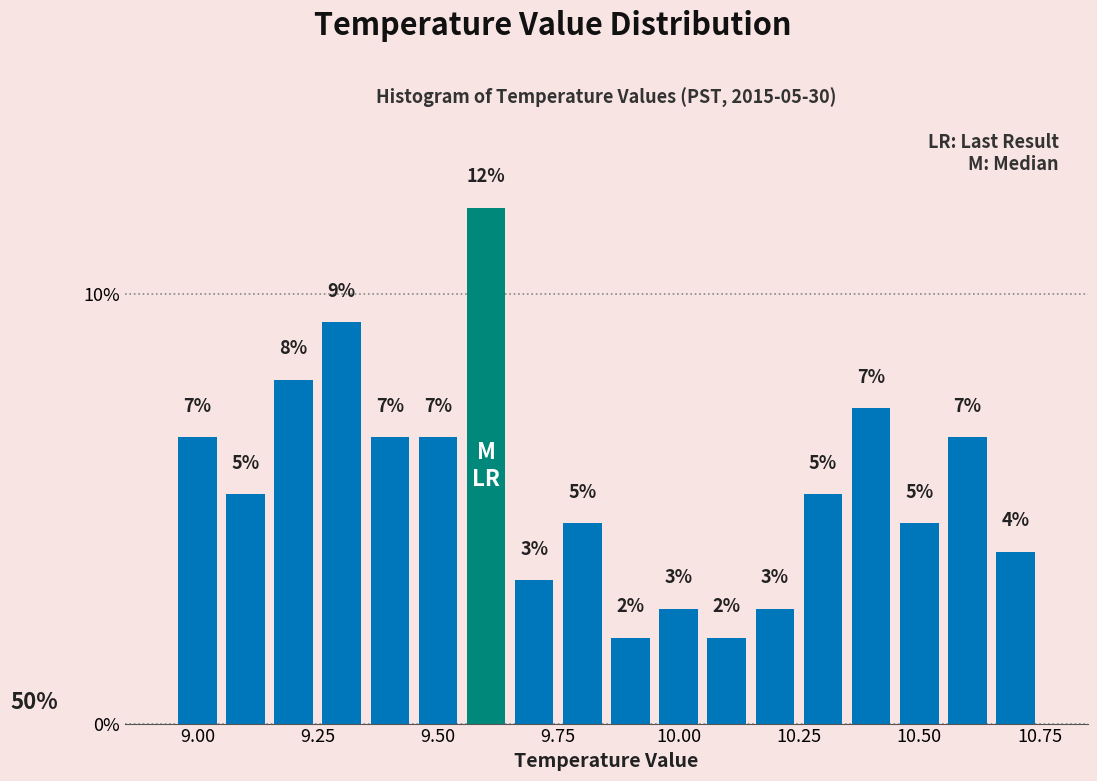

Read against the x-axis, roughly where is the centre of the tallest bar?

9.60